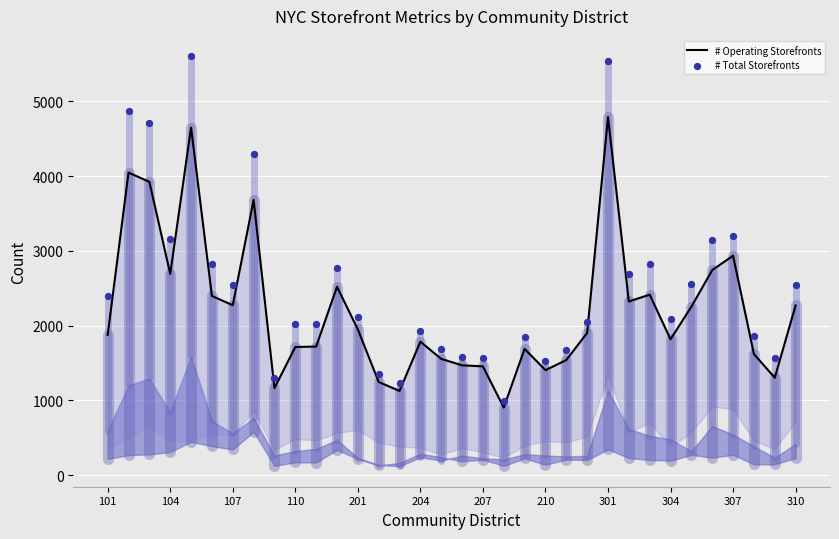

Is the value of # Total Storefronts at 304 greater than the value of # Operating Storefronts at 310?

No